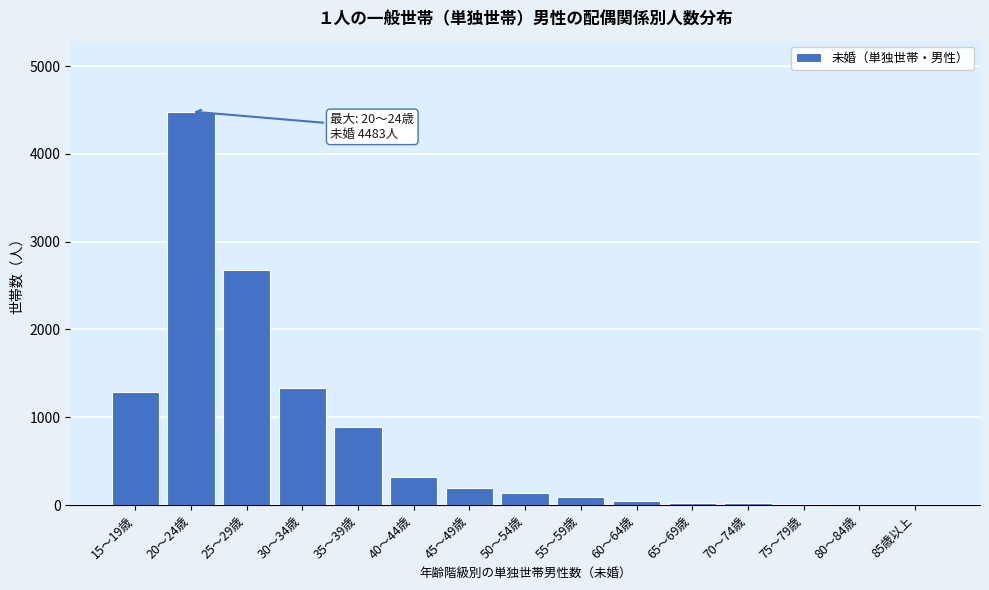

Which category has the highest value across all series?

20～24歳